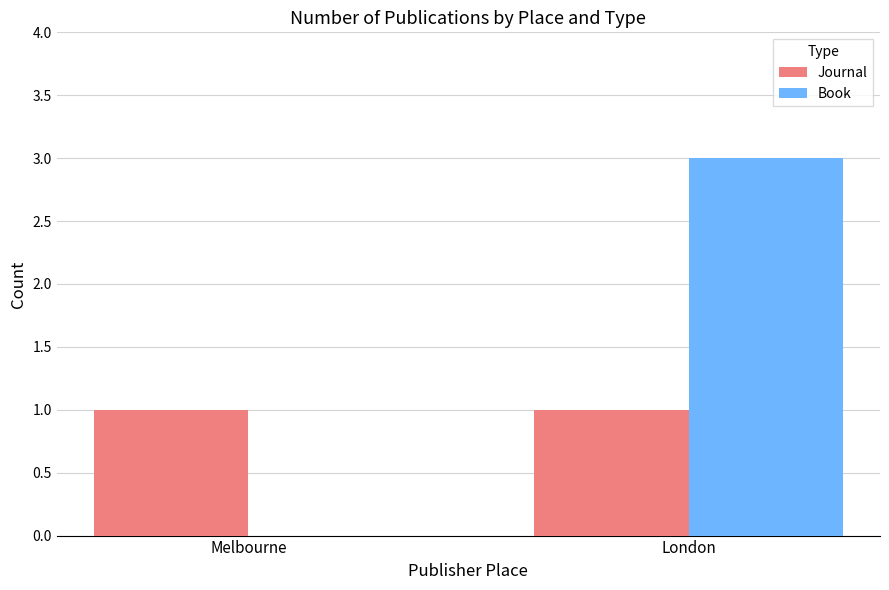

The Journal series shows 0 at Melbourne. True or false?

False